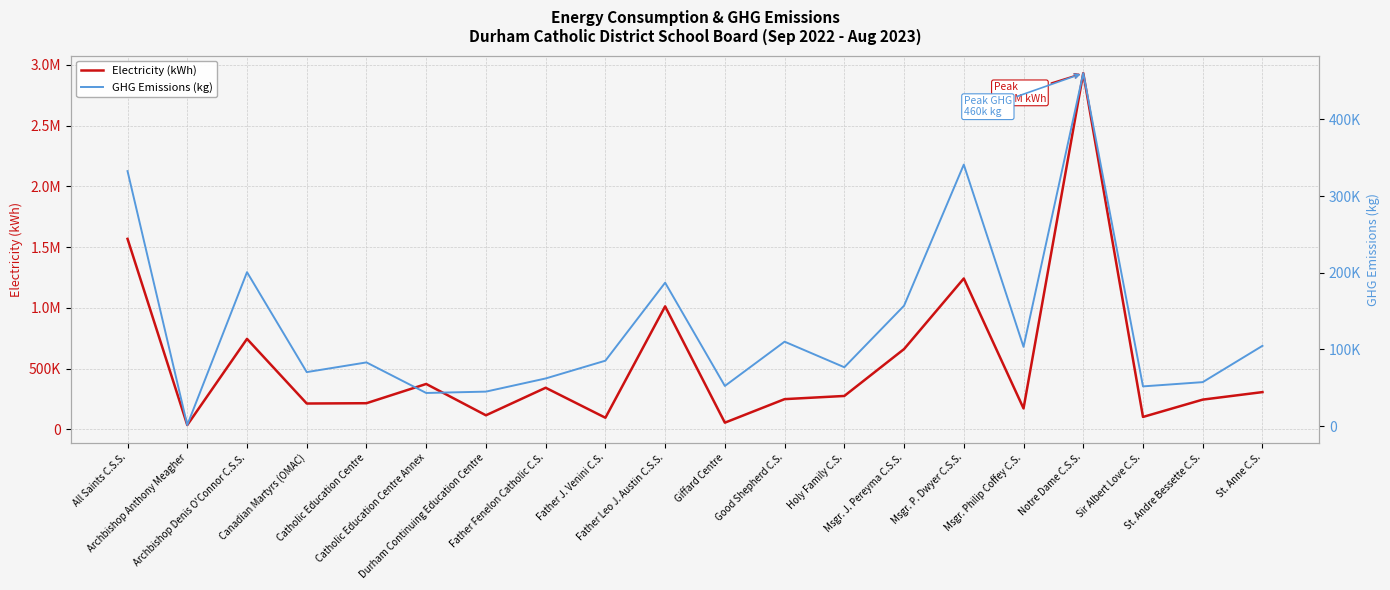

True or false: GHG Emissions (kg) and Electricity (kWh) cross at least once.

False